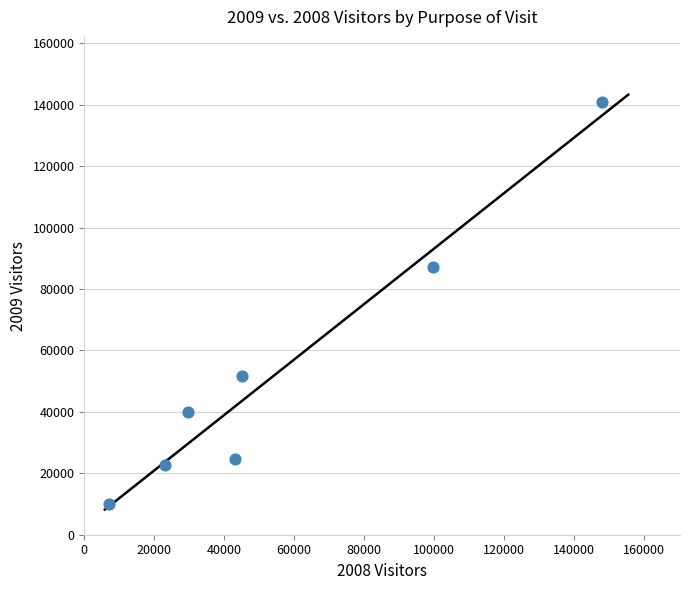

What Y value in the scatter plot is closest to 75488?

87134